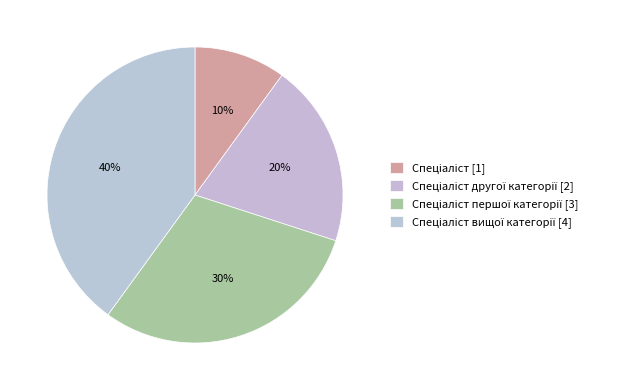

How many slices are in this pie chart?

4